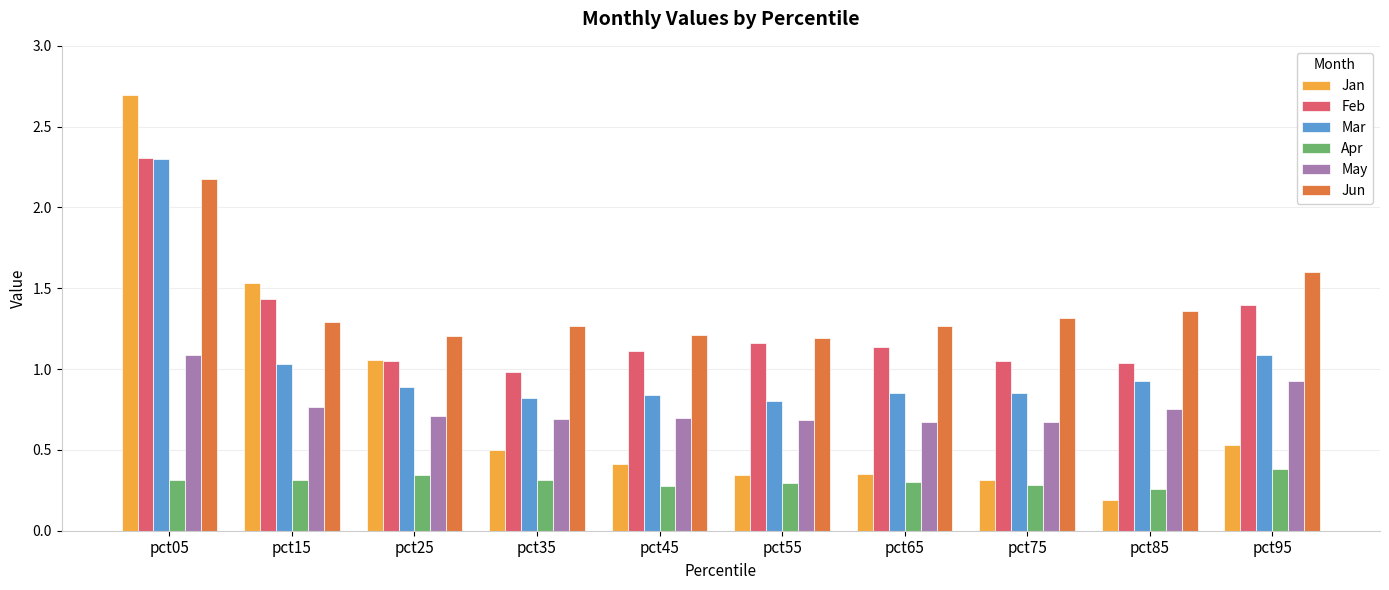

True or false: May has a value of 0.7 at pct75.

True